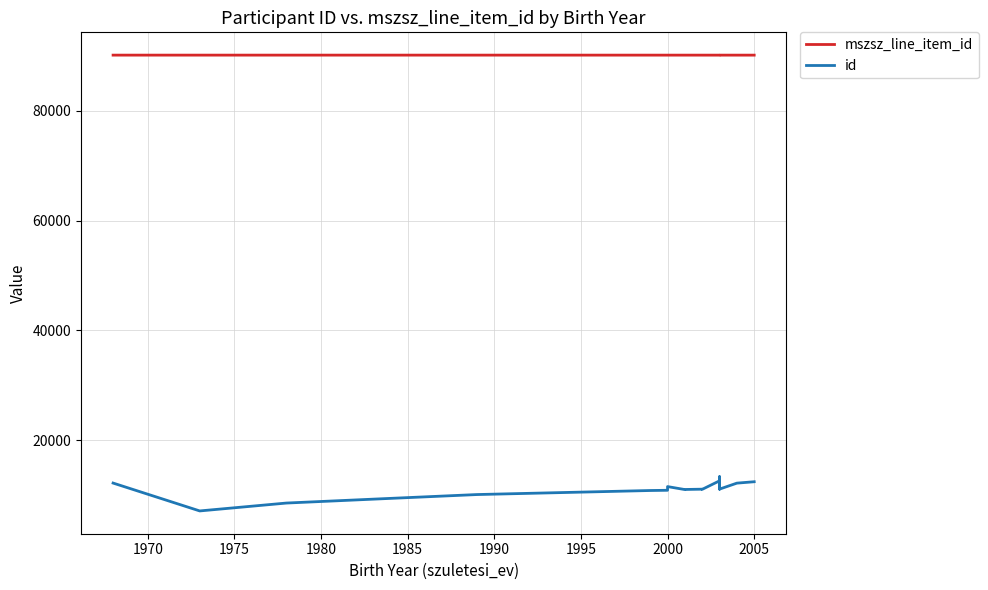

True or false: mszsz_line_item_id and id cross at least once.

False